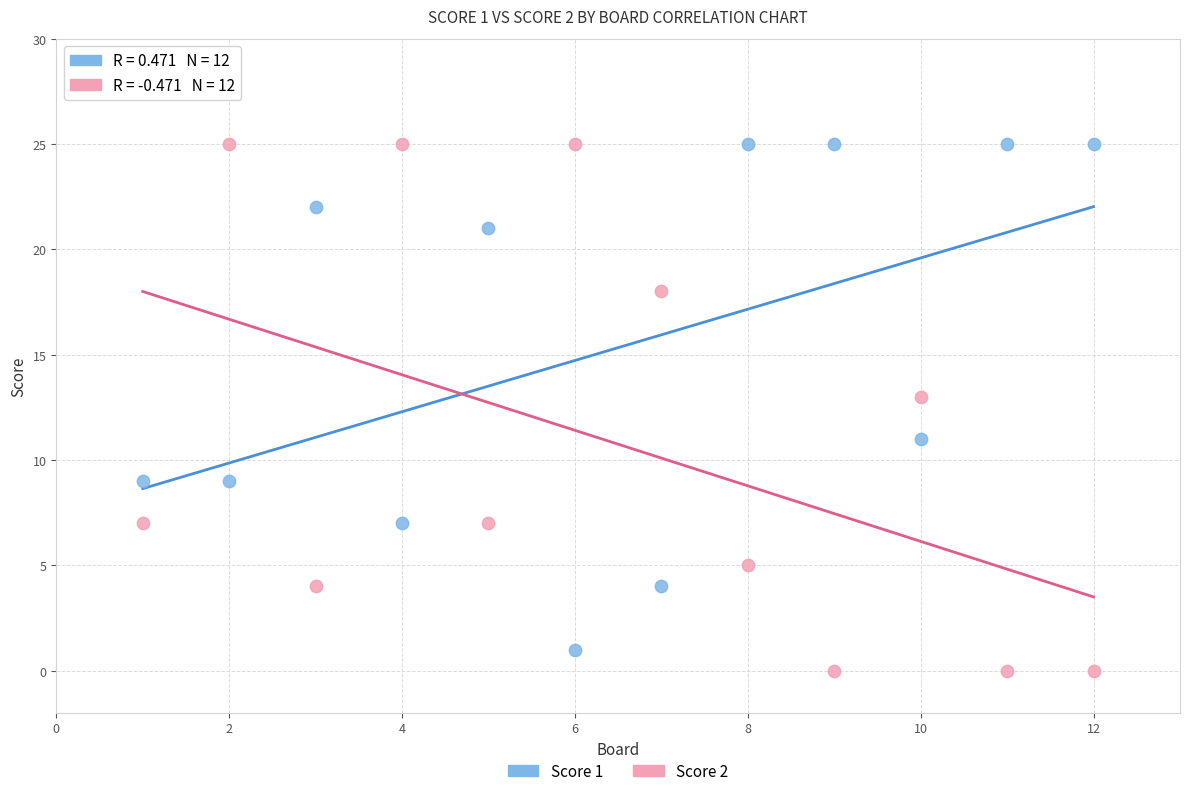

What is the X range (max minus min) for the scatter plot?

11